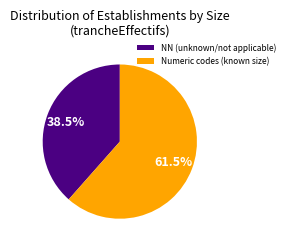

Which category has the biggest portion of the pie?

Numeric codes (known size)